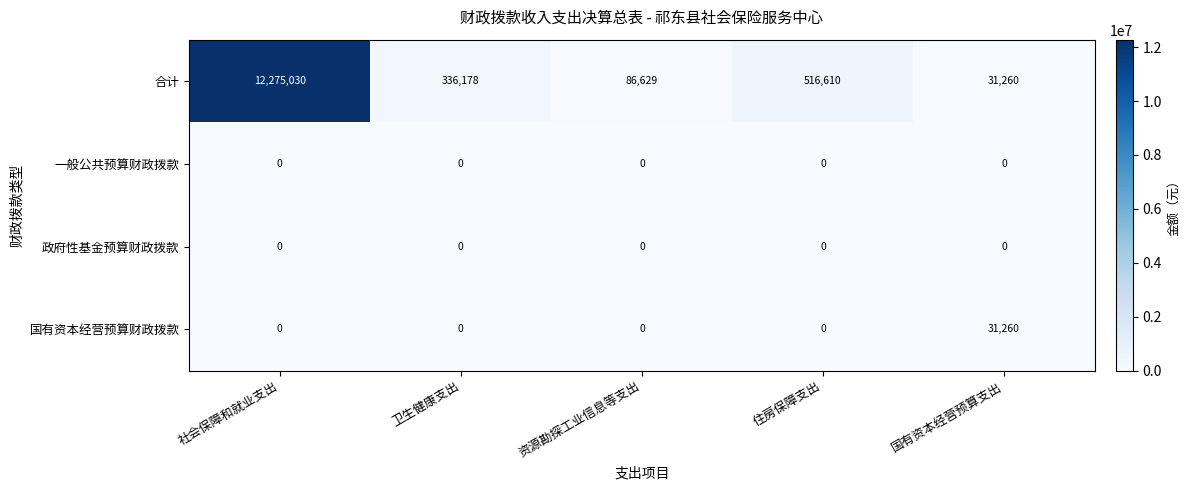

What is the spread (max minus min) of values at 国有资本经营预算支出?

31260